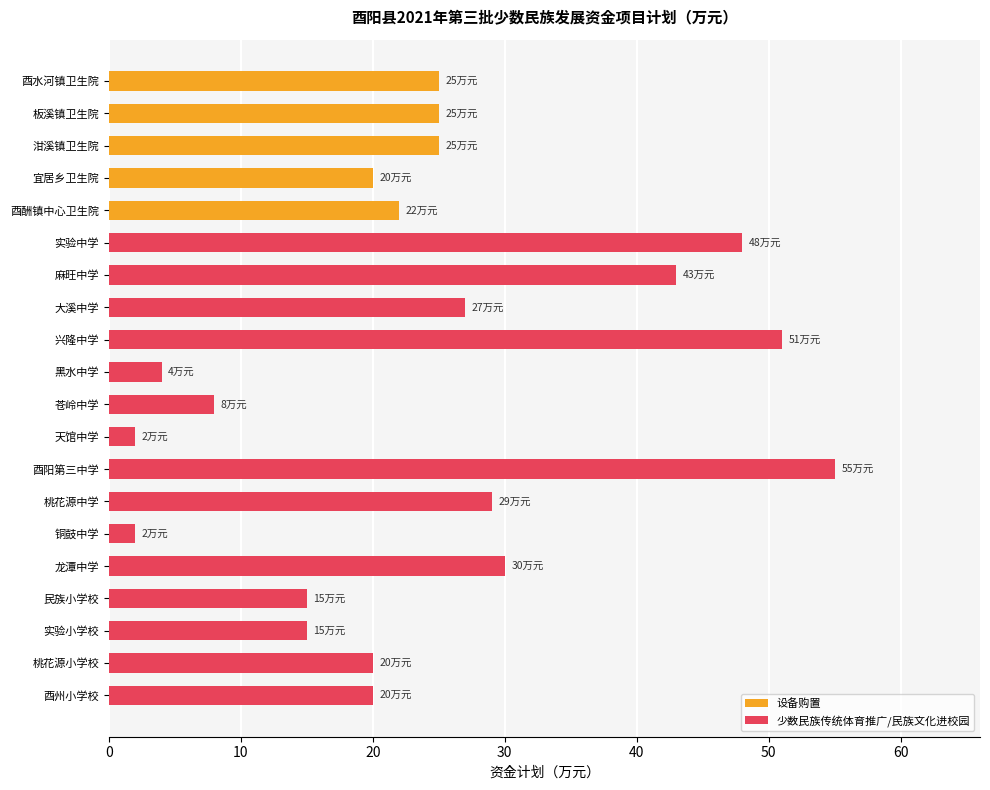

Does the chart contain stacked bars?

No